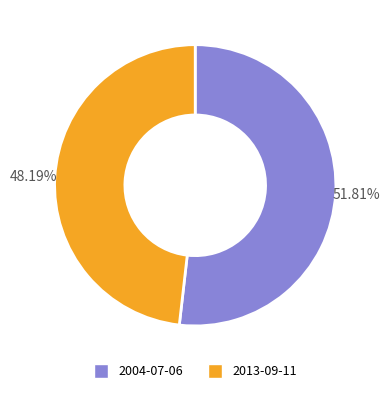

Rank the categories by value from highest to lowest.

2004-07-06, 2013-09-11